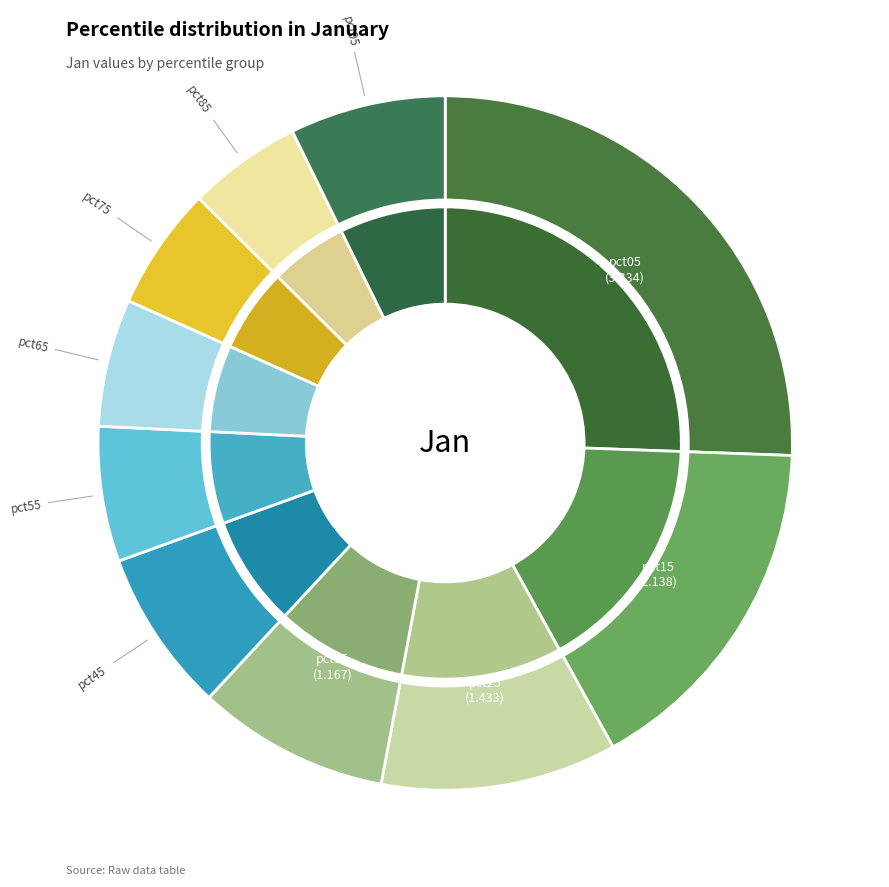

What is the total percentage of pct25 and pct85?

16.3%